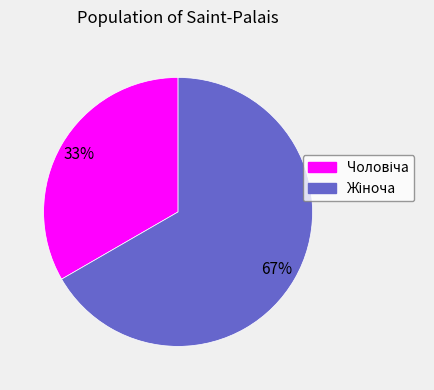

Does any single category account for the majority?

Yes